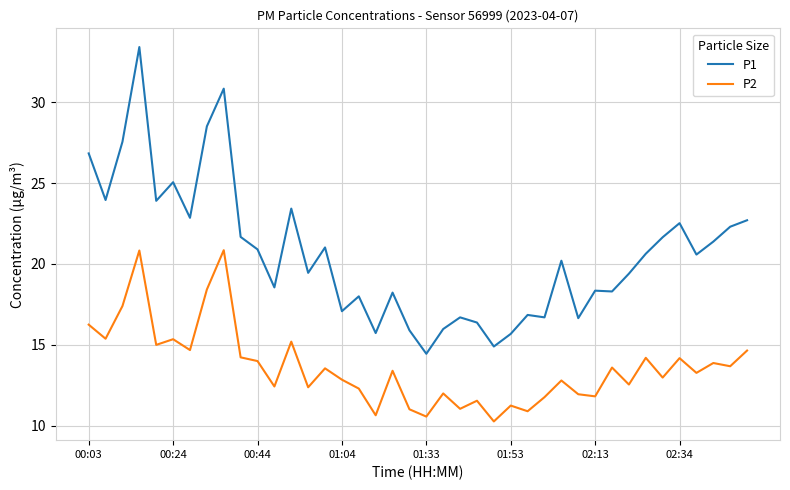

True or false: P1 and P2 cross at least once.

False